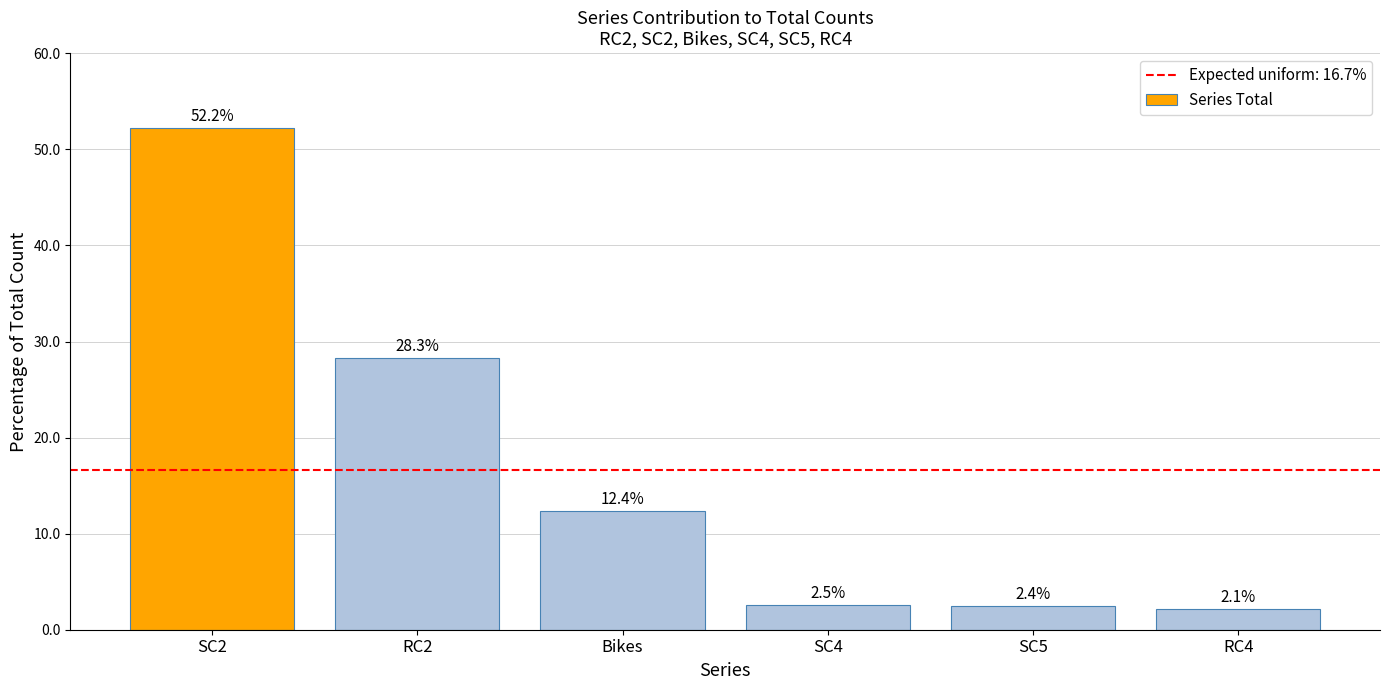

The chart shows a value of 2.1 at RC4. True or false?

True